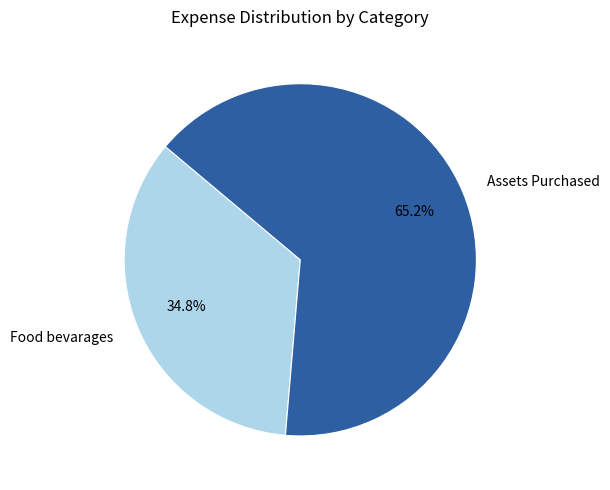

To the nearest percent, what is the difference between the largest and smallest slice percentages?

30%